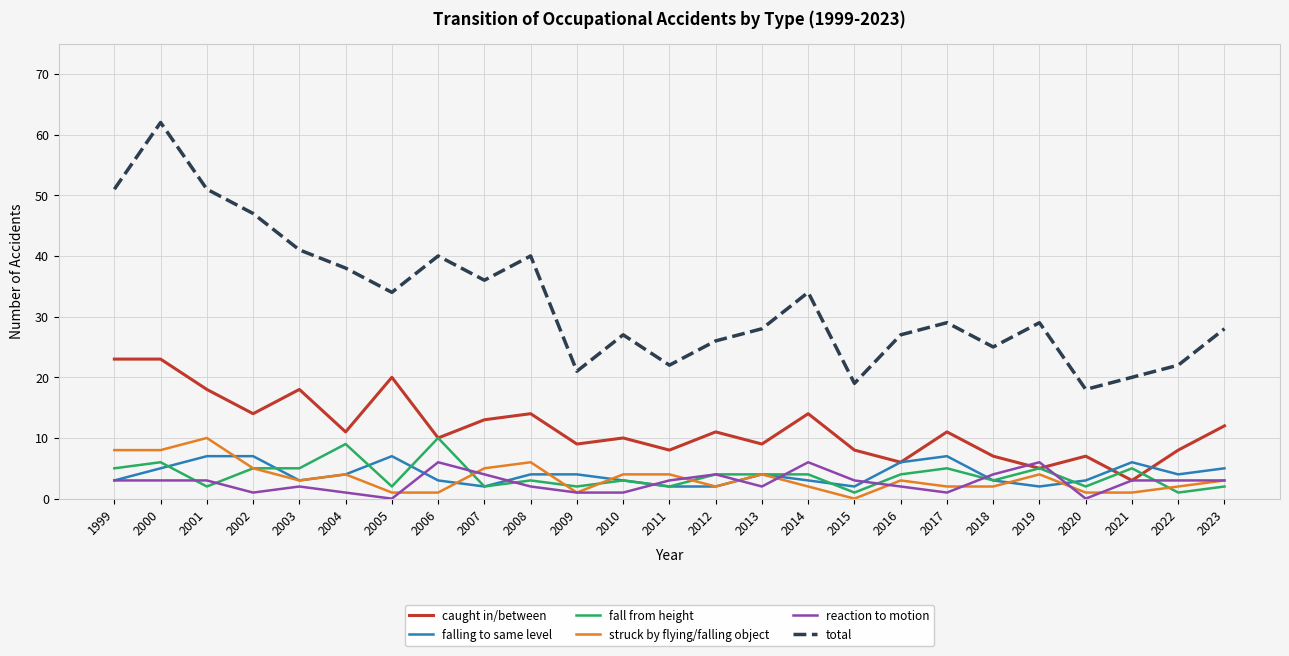

How many lines are shown in the chart?

6